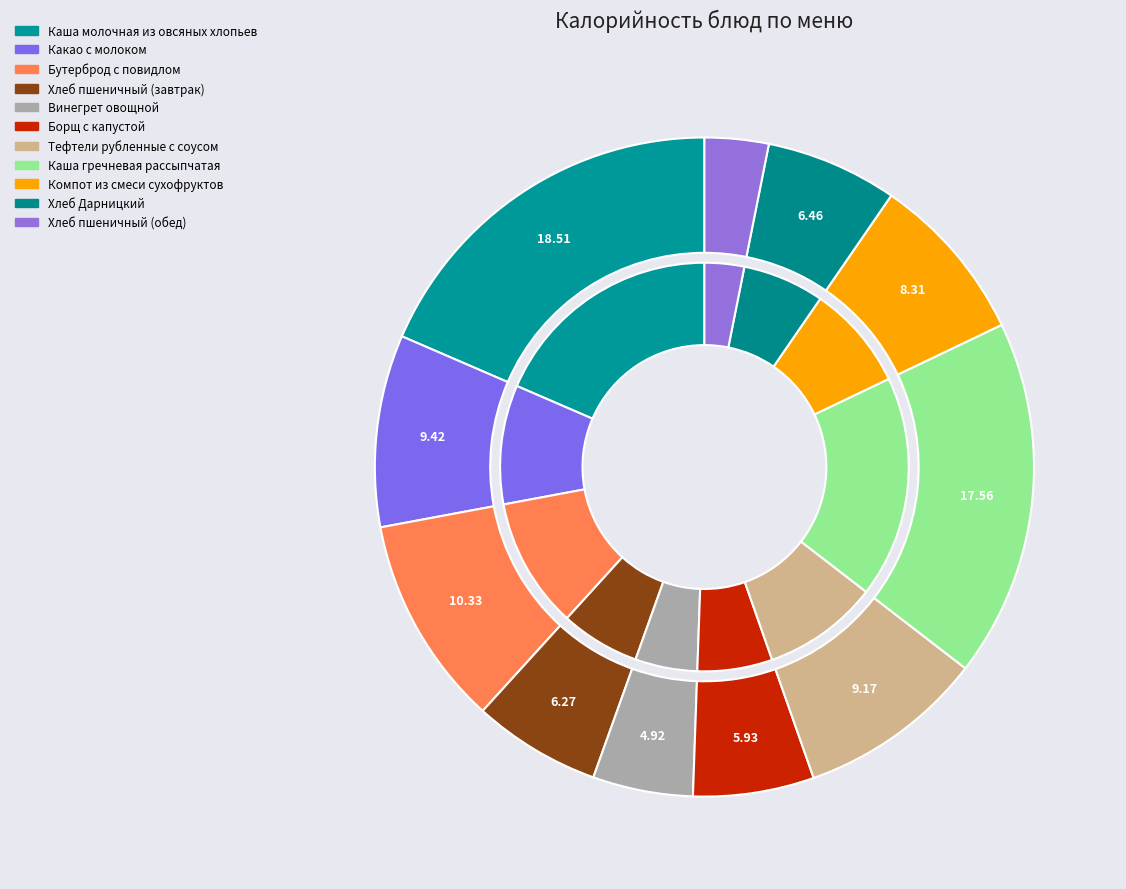

Does any single category account for the majority?

No